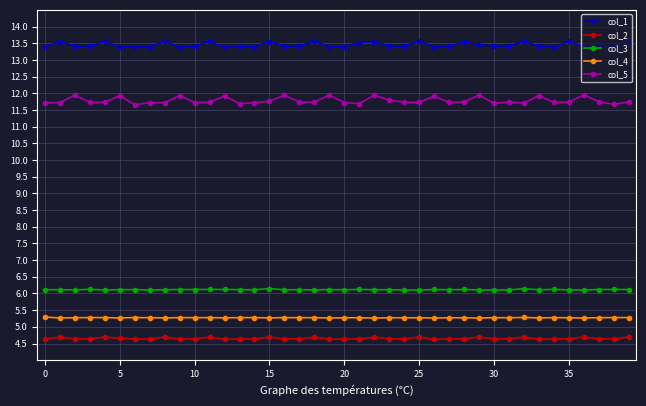

Which series has the largest total across all categories?

col_1